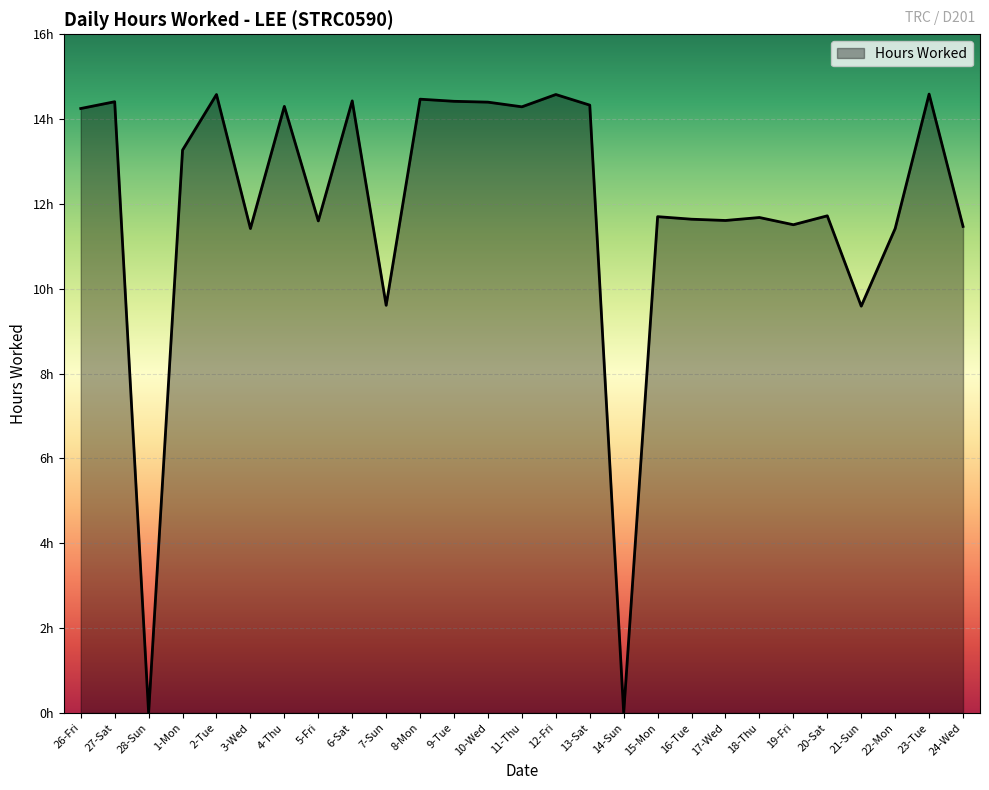

What is the change in value from 2-Tue to 5-Fri?

-3.0